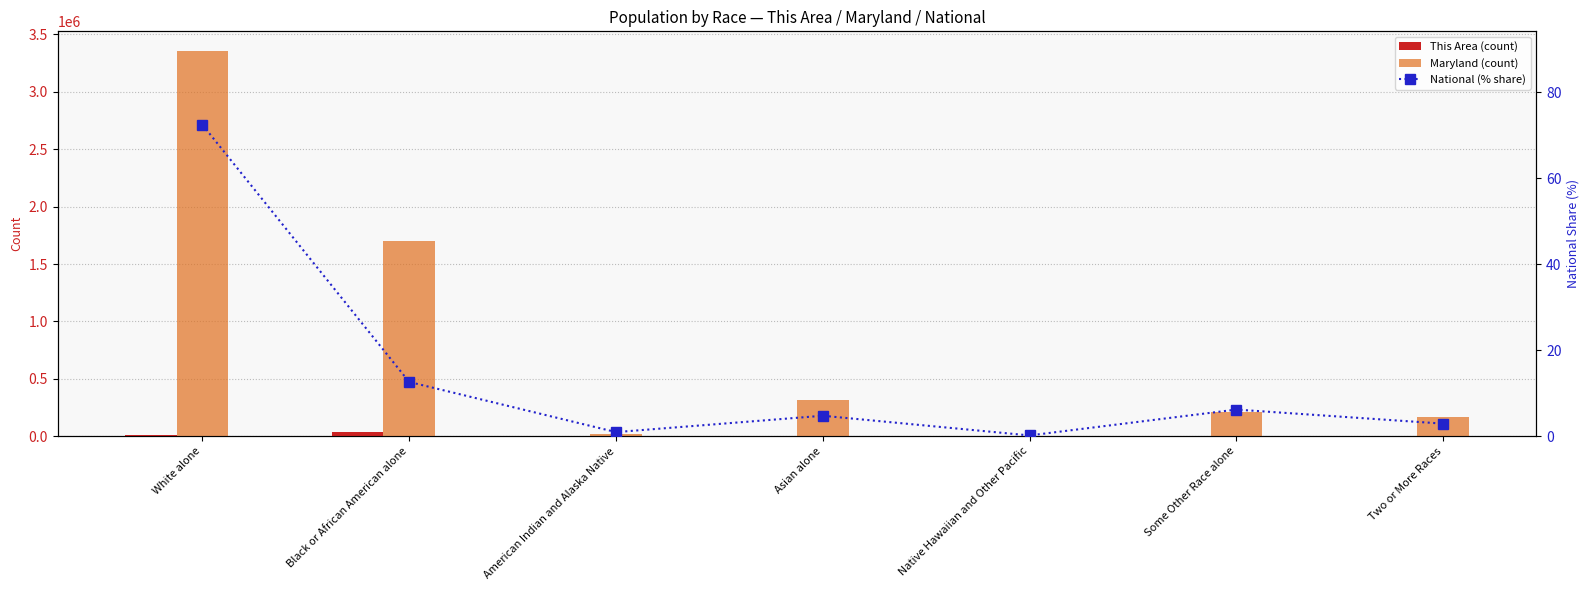

Is it true that National (% share) equals 16.9 at Black or African American alone?

False